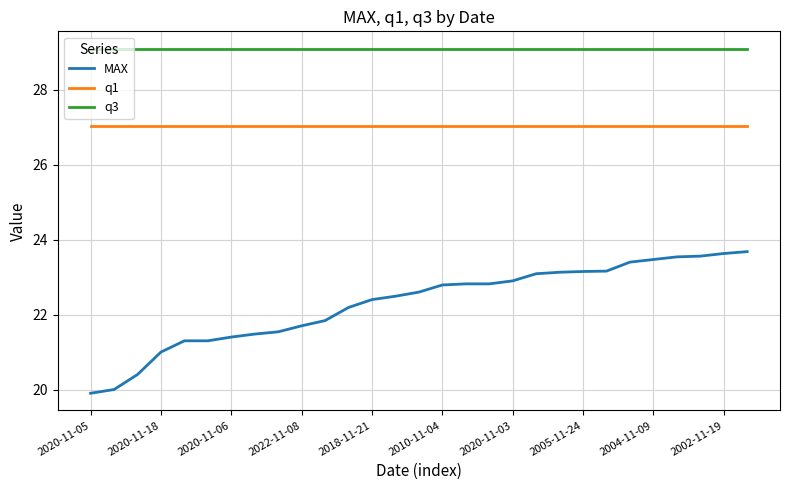

Which series has the largest total across all categories?

q3